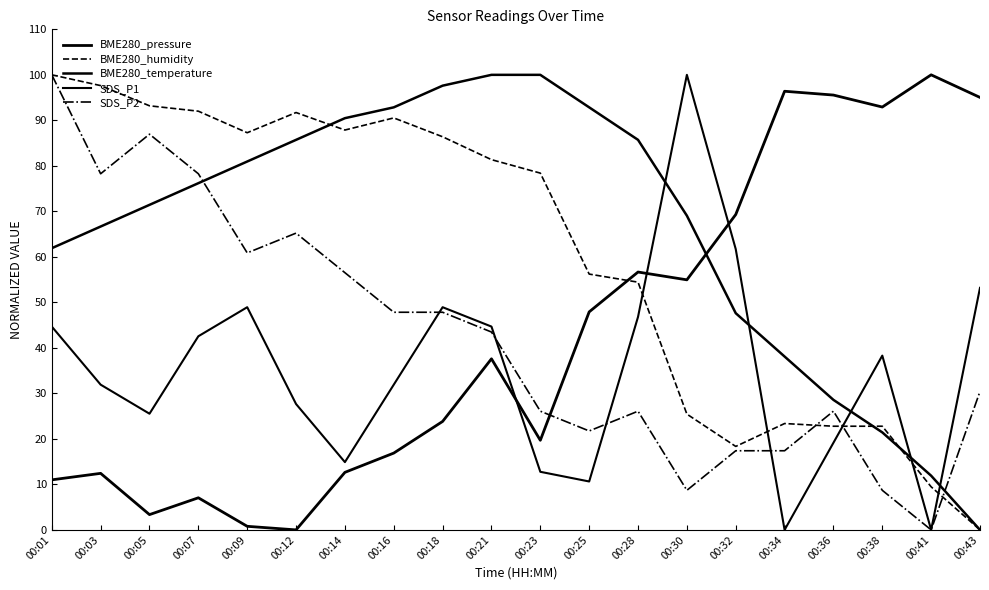

Reading left to right, what are all the values shown in this chart?

BME280_pressure: 00:01=11.0	00:03=12.4	00:05=3.4	00:07=7.1	00:09=0.8	00:12=0.0	00:14=12.6	00:16=16.9	00:18=23.8	00:21=37.6	00:23=19.7	00:25=47.9	00:28=56.7	00:30=55.0	00:32=69.3	00:34=96.4	00:36=95.6	00:38=92.9	00:41=100.0	00:43=95.0
BME280_humidity: 00:01=100.0	00:03=97.6	00:05=93.2	00:07=92.0	00:09=87.3	00:12=91.7	00:14=87.9	00:16=90.5	00:18=86.4	00:21=81.4	00:23=78.4	00:25=56.2	00:28=54.4	00:30=25.4	00:32=18.3	00:34=23.4	00:36=22.8	00:38=22.8	00:41=9.5	00:43=0.0
BME280_temperature: 00:01=61.9	00:03=66.7	00:05=71.4	00:07=76.2	00:09=81.0	00:12=85.7	00:14=90.5	00:16=92.9	00:18=97.6	00:21=100.0	00:23=100.0	00:25=92.9	00:28=85.7	00:30=69.0	00:32=47.6	00:34=38.1	00:36=28.6	00:38=21.4	00:41=11.9	00:43=0.0
SDS_P1: 00:01=44.7	00:03=31.9	00:05=25.5	00:07=42.6	00:09=48.9	00:12=27.7	00:14=14.9	00:16=31.9	00:18=48.9	00:21=44.7	00:23=12.8	00:25=10.6	00:28=46.8	00:30=100.0	00:32=61.7	00:34=0.0	00:36=19.1	00:38=38.3	00:41=0.0	00:43=53.2
SDS_P2: 00:01=100.0	00:03=78.3	00:05=87.0	00:07=78.3	00:09=60.9	00:12=65.2	00:14=56.5	00:16=47.8	00:18=47.8	00:21=43.5	00:23=26.1	00:25=21.7	00:28=26.1	00:30=8.7	00:32=17.4	00:34=17.4	00:36=26.1	00:38=8.7	00:41=0.0	00:43=30.4